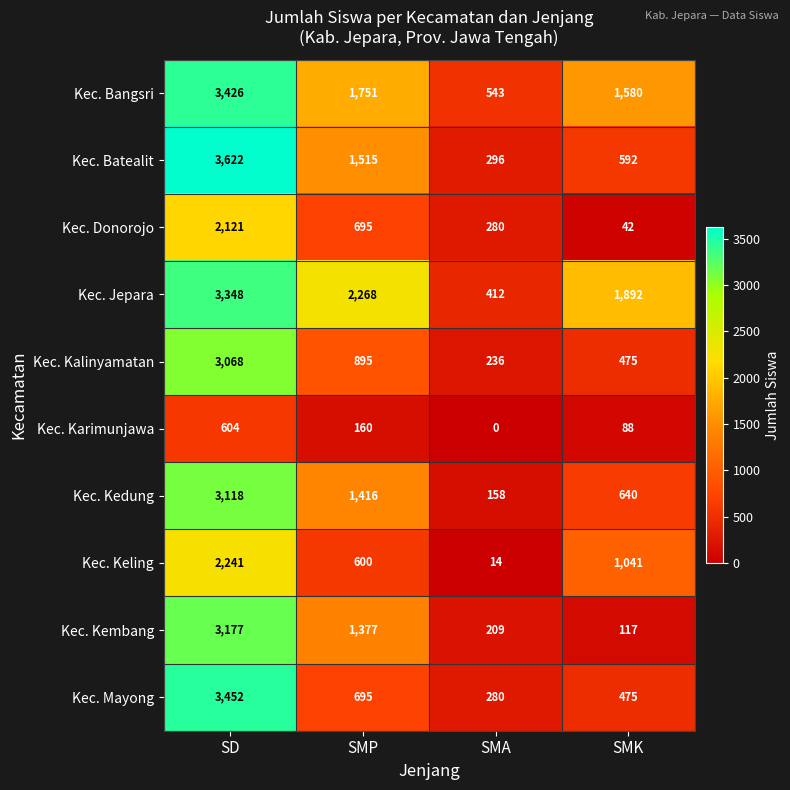

Which category has the lowest value across all series?

SMA